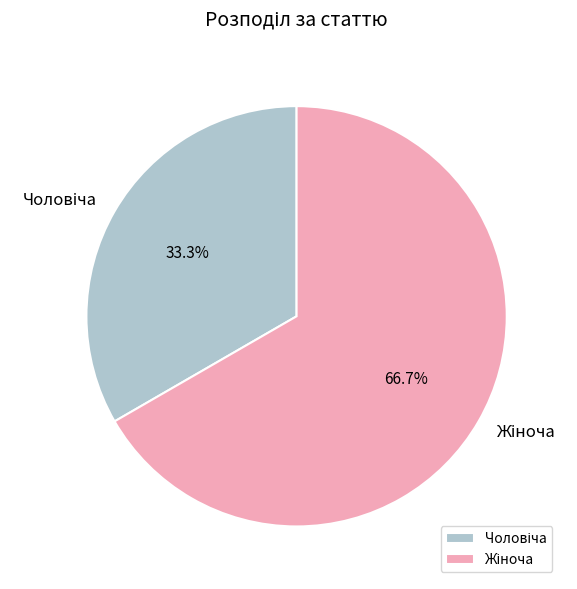

Is there any slice that represents more than half of the pie?

Yes